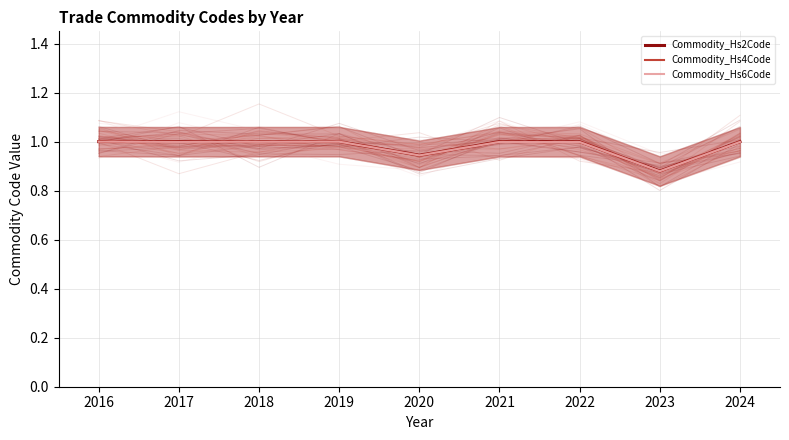

Rank the series by their maximum value, from lowest to highest.

Commodity_Hs2Code, Commodity_Hs4Code, Commodity_Hs6Code